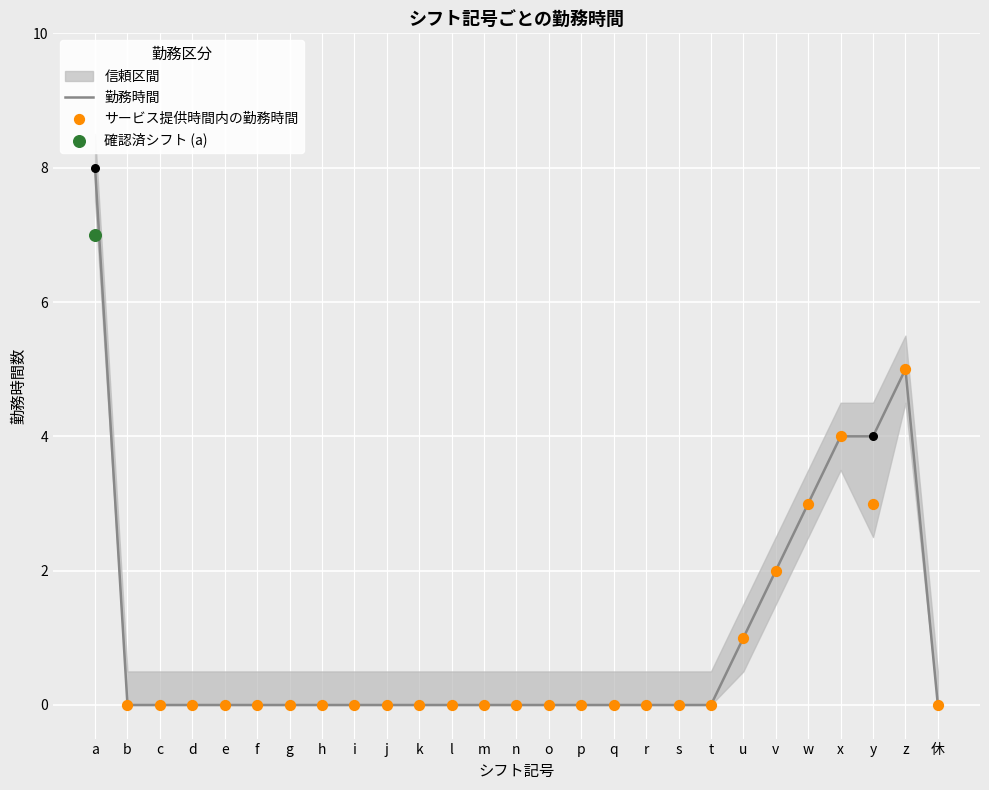

Which series contains the lowest Y value?

勤務時間